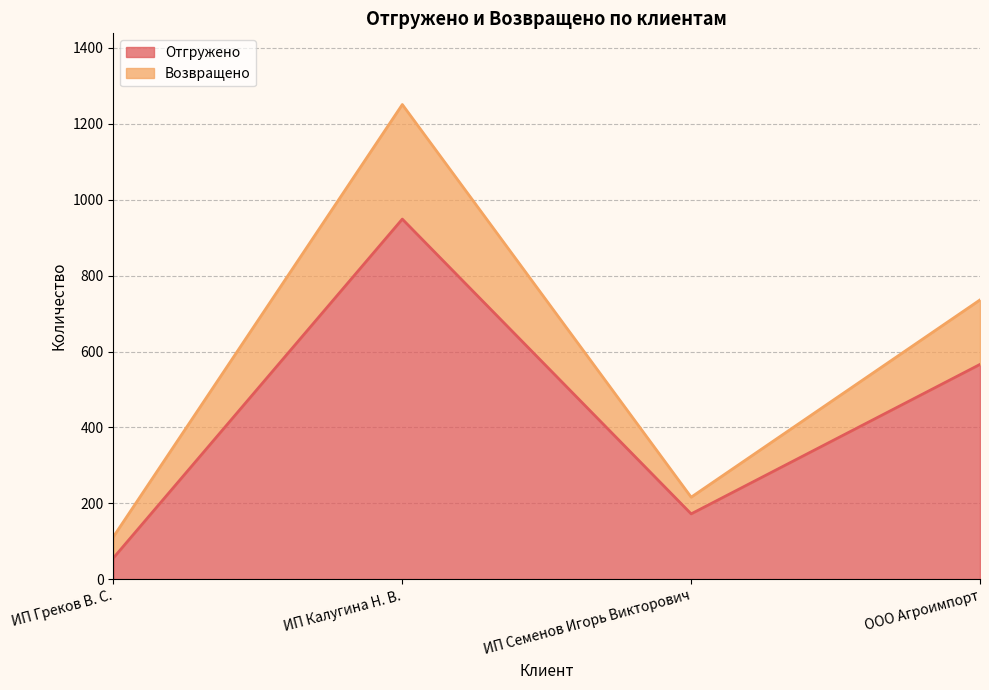

Does the chart display data point markers on the line(s)?

No